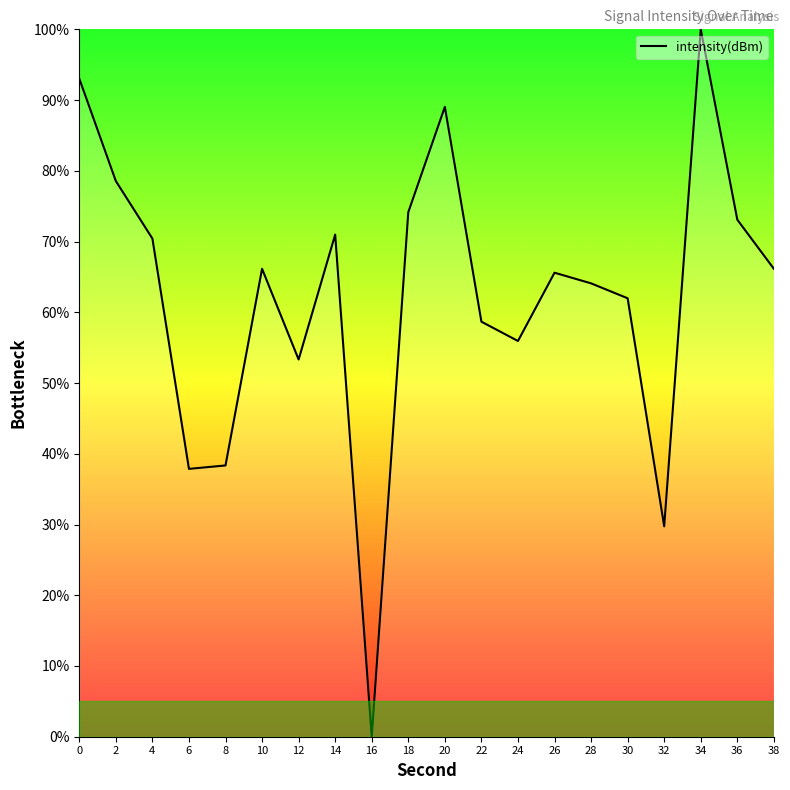

True or false: the data has more than 0 interior local peaks.

True